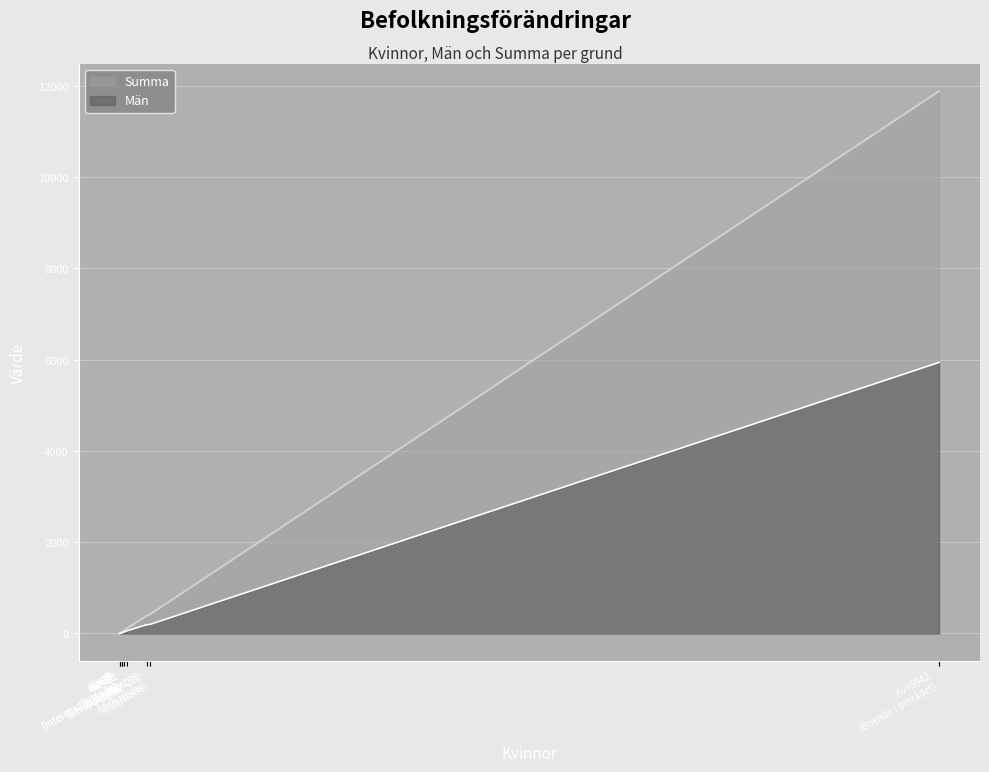

Is the value of Män at Utvandrade greater than the value of Summa at Invandrade?

No